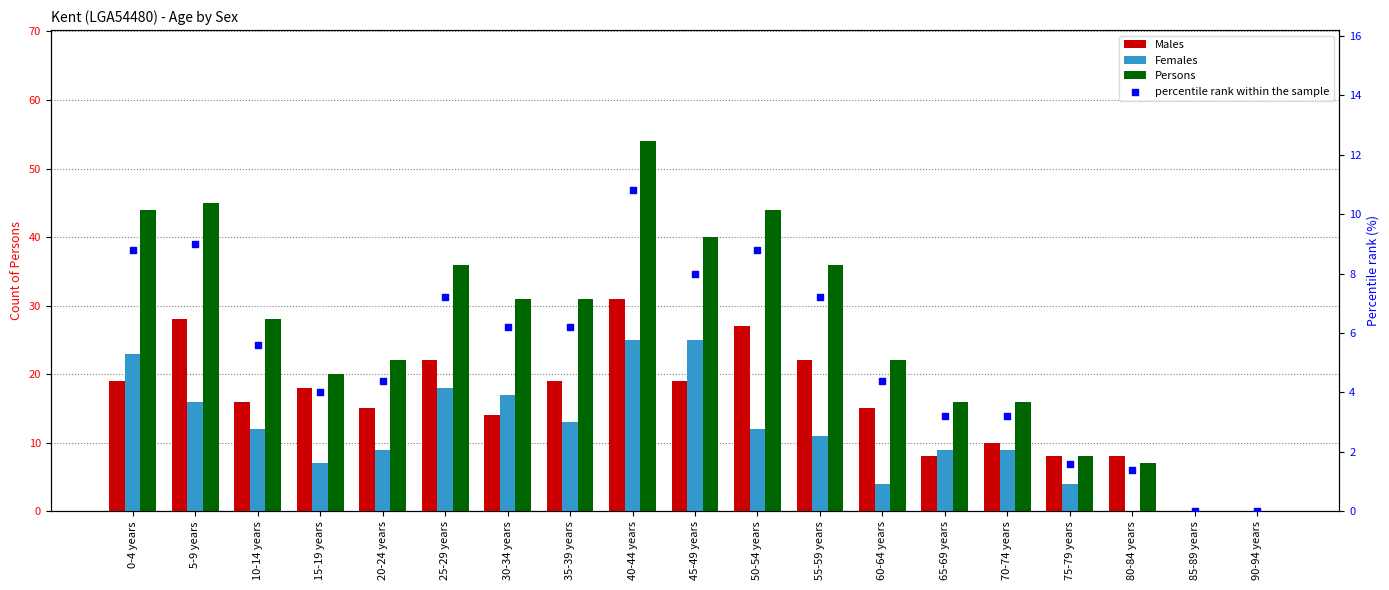

Which series has the widest spread of Y values?

Persons